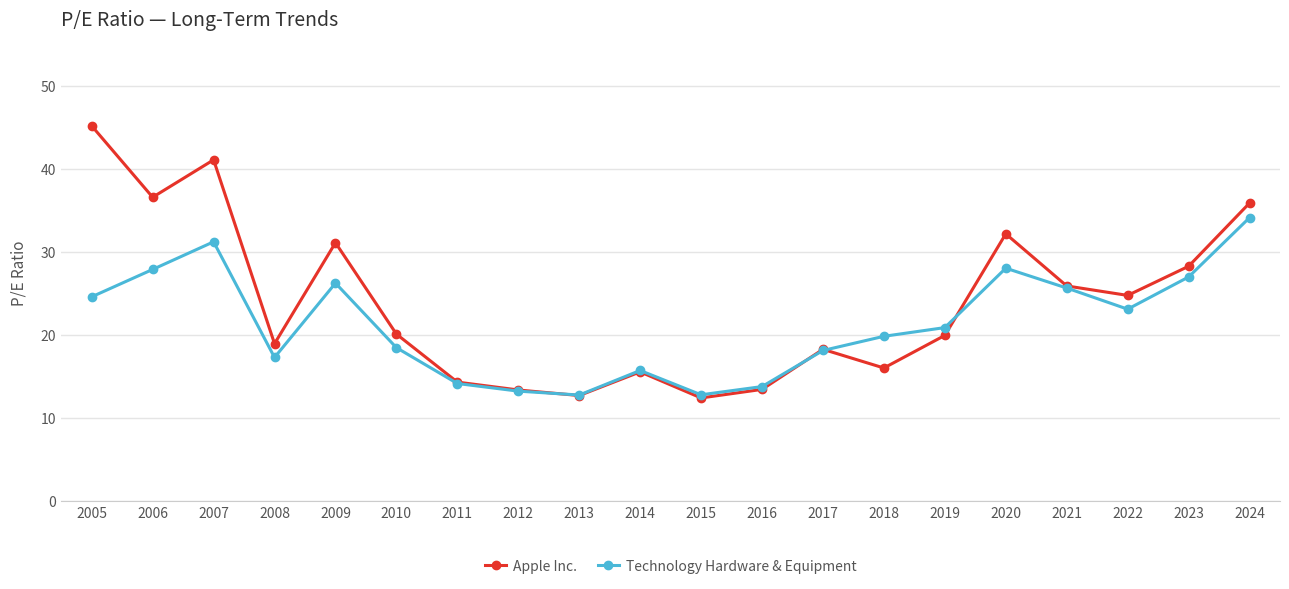

What is the highest value of the Technology Hardware & Equipment series?

34.2